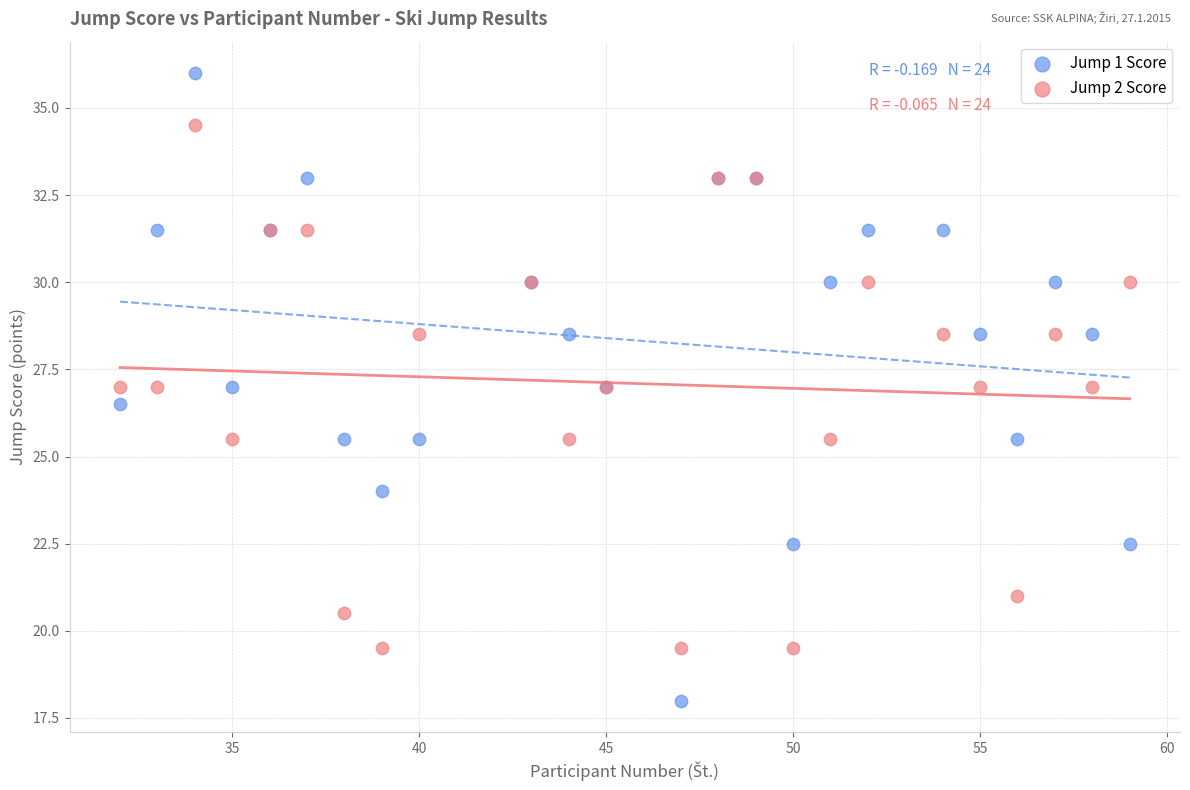

Which series contains the lowest Y value?

Jump 1 Score